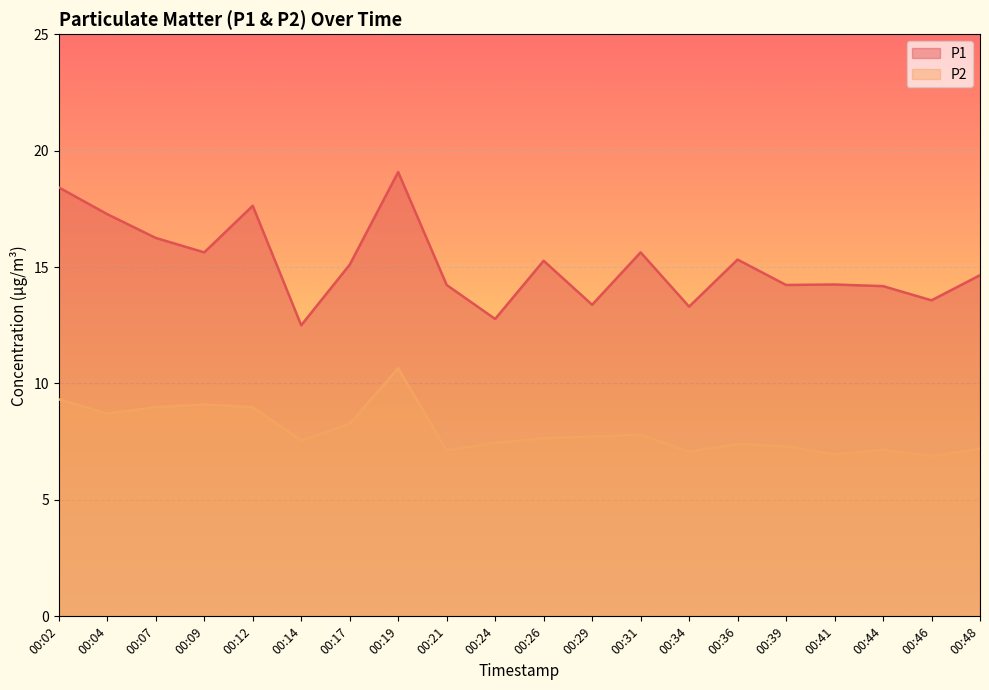

At which category does P1 reach its first local peak?

00:12